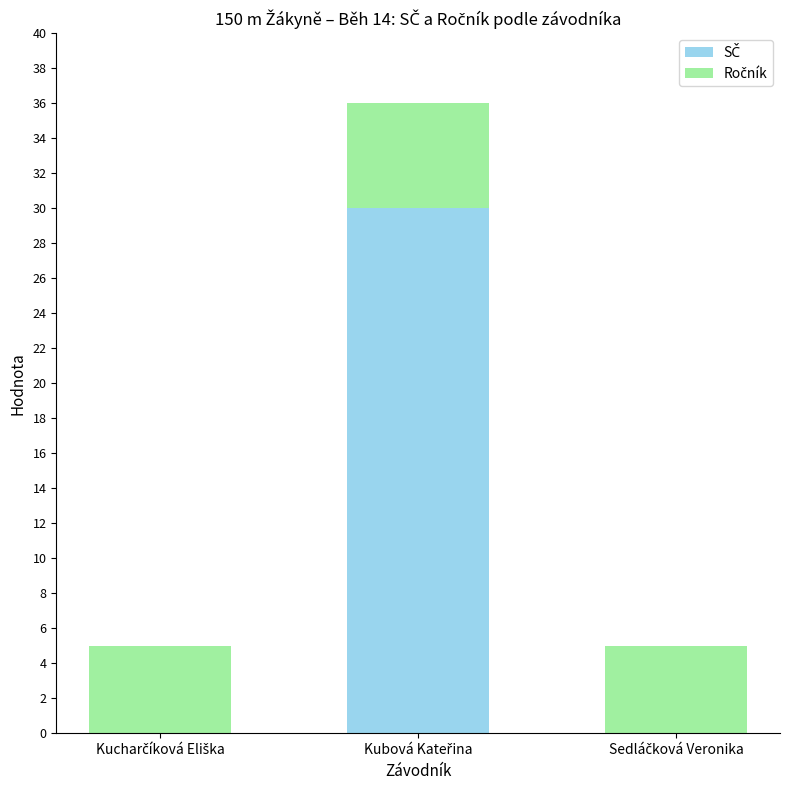

Count the number of data series in this chart.

2